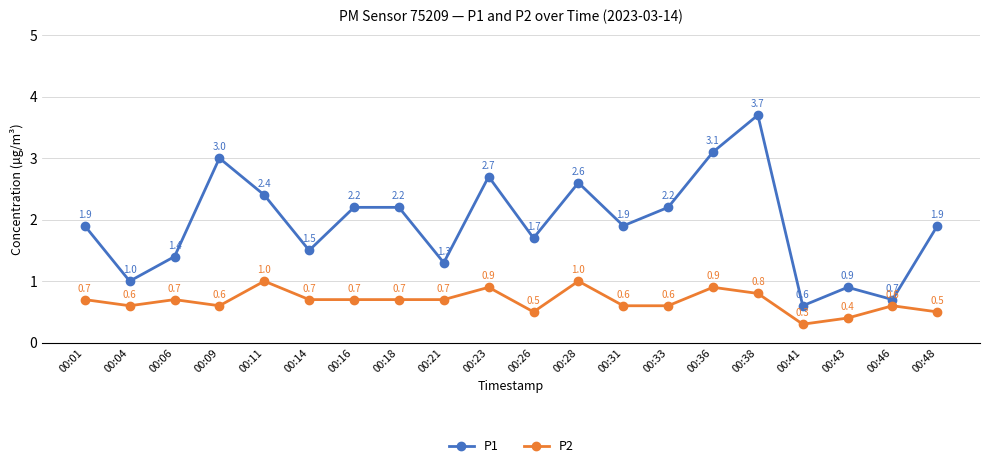

What is the difference between the second highest and second lowest values in the P1 series?

2.4